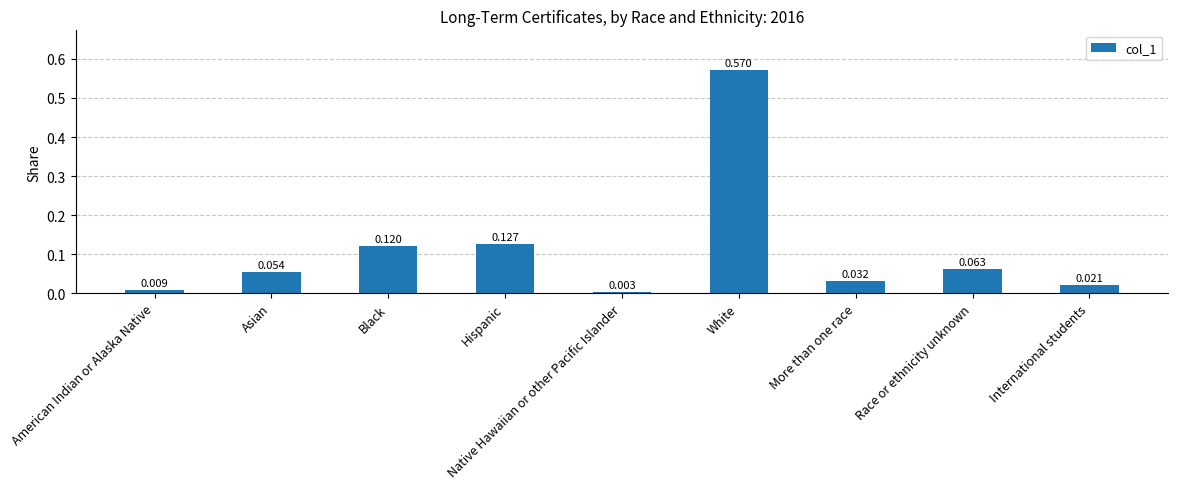

How many bars are there in total?

9